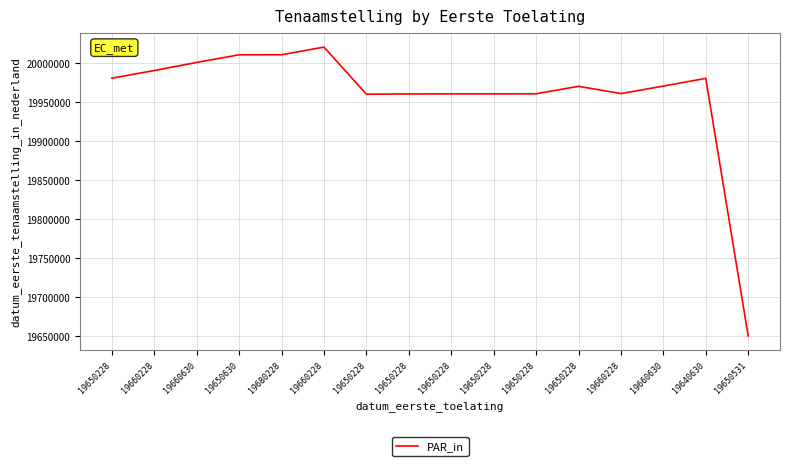

List the labels in order of value, smallest first.

19650531, 19650228, 19650228, 19650228, 19650228, 19650228, 19660228, 19650228, 19660630, 19640630, 19650228, 19660228, 19660630, 19650630, 19680228, 19660228